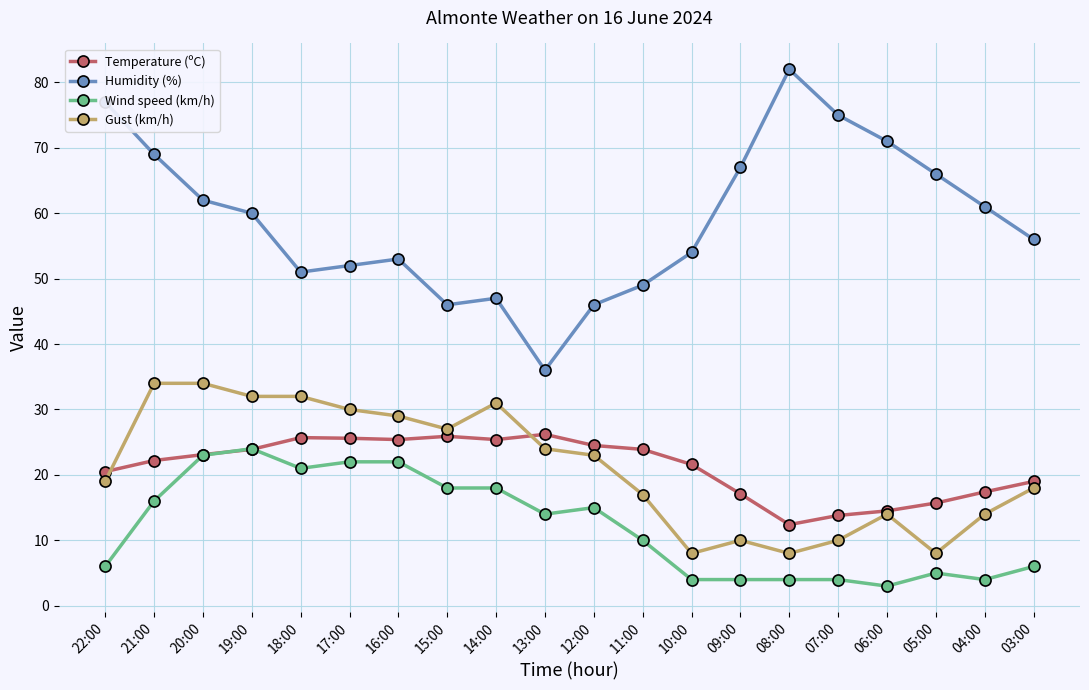

Which series has the largest range (max minus min)?

Humidity (%)